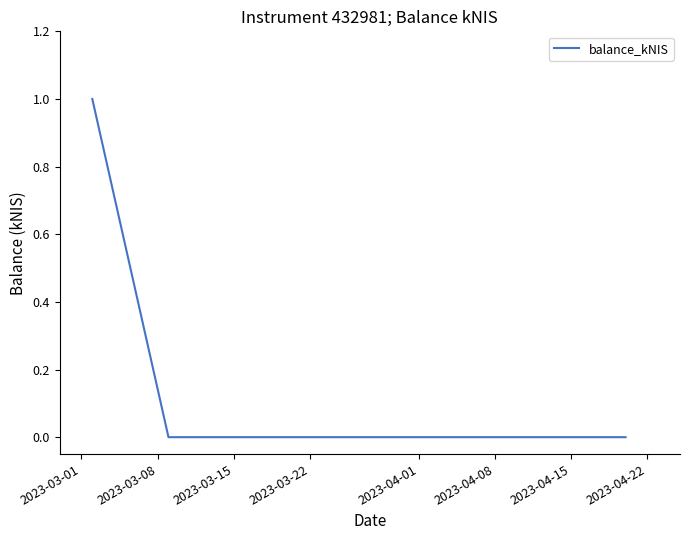

Is this an area chart (filled region under the line)?

No